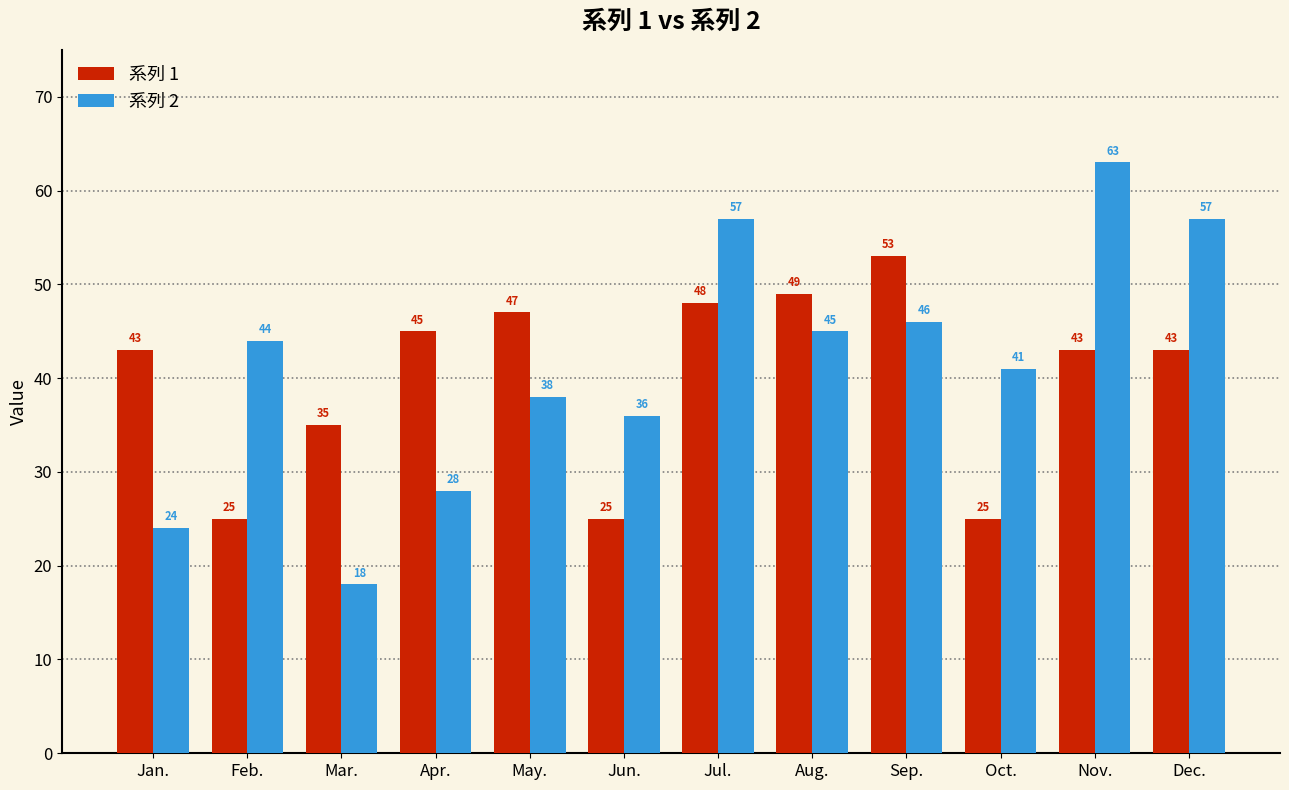

What is the maximum value shown in the chart?

63